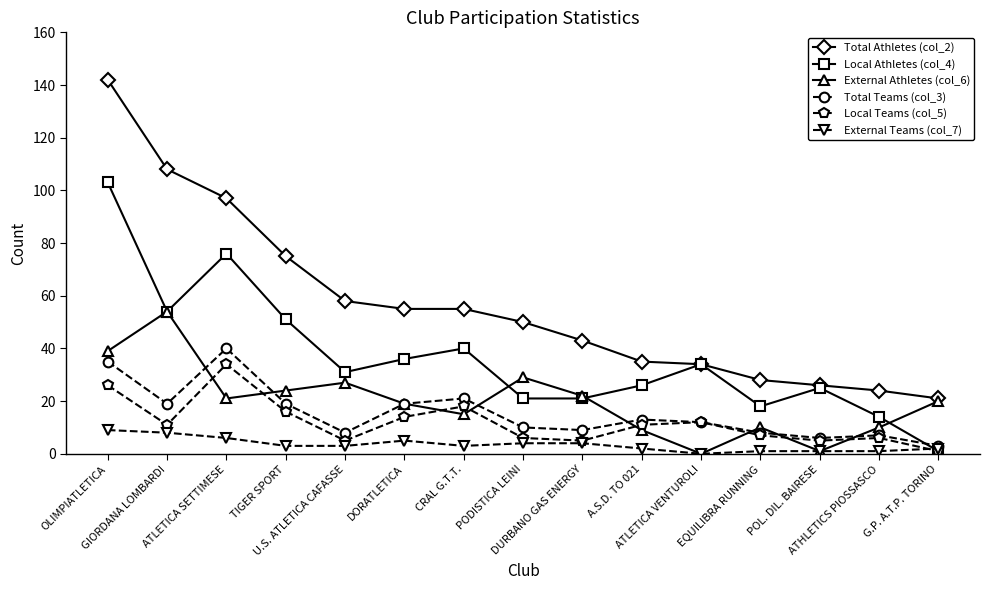

Reading right to left, what are all the values shown in this chart?

Total Athletes (col_2): G.P. A.T.P. TORINO=21	ATHLETICS PIOSSASCO=24	POL. DIL. BAIRESE=26	EQUILIBRA RUNNING=28	ATLETICA VENTUROLI=34	A.S.D. TO 021=35	DURBANO GAS ENERGY=43	PODISTICA LEINI=50	CRAL G.T.T.=55	DORATLETICA=55	U.S. ATLETICA CAFASSE=58	TIGER SPORT=75	ATLETICA SETTIMESE=97	GIORDANA LOMBARDI=108	OLIMPIATLETICA=142
Local Athletes (col_4): G.P. A.T.P. TORINO=1	ATHLETICS PIOSSASCO=14	POL. DIL. BAIRESE=25	EQUILIBRA RUNNING=18	ATLETICA VENTUROLI=34	A.S.D. TO 021=26	DURBANO GAS ENERGY=21	PODISTICA LEINI=21	CRAL G.T.T.=40	DORATLETICA=36	U.S. ATLETICA CAFASSE=31	TIGER SPORT=51	ATLETICA SETTIMESE=76	GIORDANA LOMBARDI=54	OLIMPIATLETICA=103
External Athletes (col_6): G.P. A.T.P. TORINO=20	ATHLETICS PIOSSASCO=10	POL. DIL. BAIRESE=1	EQUILIBRA RUNNING=10	ATLETICA VENTUROLI=0	A.S.D. TO 021=9	DURBANO GAS ENERGY=22	PODISTICA LEINI=29	CRAL G.T.T.=15	DORATLETICA=19	U.S. ATLETICA CAFASSE=27	TIGER SPORT=24	ATLETICA SETTIMESE=21	GIORDANA LOMBARDI=54	OLIMPIATLETICA=39
Total Teams (col_3): G.P. A.T.P. TORINO=3	ATHLETICS PIOSSASCO=7	POL. DIL. BAIRESE=6	EQUILIBRA RUNNING=8	ATLETICA VENTUROLI=12	A.S.D. TO 021=13	DURBANO GAS ENERGY=9	PODISTICA LEINI=10	CRAL G.T.T.=21	DORATLETICA=19	U.S. ATLETICA CAFASSE=8	TIGER SPORT=19	ATLETICA SETTIMESE=40	GIORDANA LOMBARDI=19	OLIMPIATLETICA=35
Local Teams (col_5): G.P. A.T.P. TORINO=1	ATHLETICS PIOSSASCO=6	POL. DIL. BAIRESE=5	EQUILIBRA RUNNING=7	ATLETICA VENTUROLI=12	A.S.D. TO 021=11	DURBANO GAS ENERGY=5	PODISTICA LEINI=6	CRAL G.T.T.=18	DORATLETICA=14	U.S. ATLETICA CAFASSE=5	TIGER SPORT=16	ATLETICA SETTIMESE=34	GIORDANA LOMBARDI=11	OLIMPIATLETICA=26
External Teams (col_7): G.P. A.T.P. TORINO=2	ATHLETICS PIOSSASCO=1	POL. DIL. BAIRESE=1	EQUILIBRA RUNNING=1	ATLETICA VENTUROLI=0	A.S.D. TO 021=2	DURBANO GAS ENERGY=4	PODISTICA LEINI=4	CRAL G.T.T.=3	DORATLETICA=5	U.S. ATLETICA CAFASSE=3	TIGER SPORT=3	ATLETICA SETTIMESE=6	GIORDANA LOMBARDI=8	OLIMPIATLETICA=9